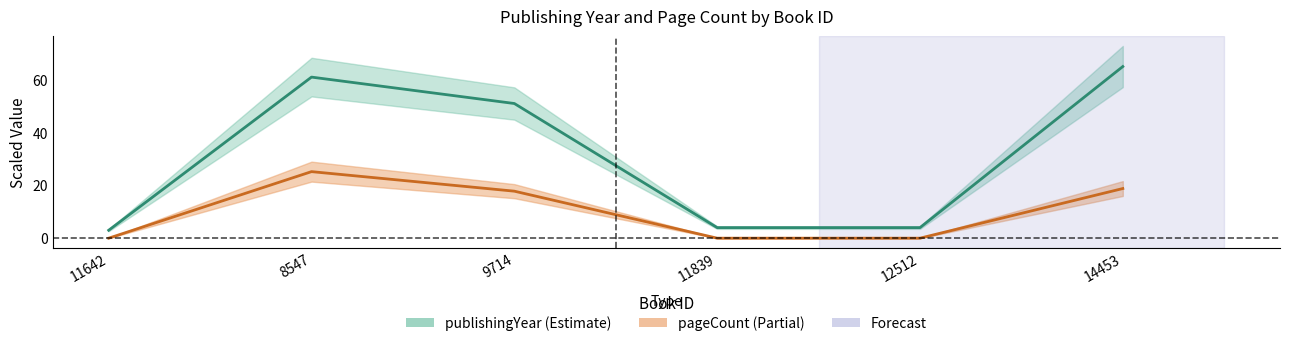

True or false: publishingYear has more than 2 interior local peaks.

False